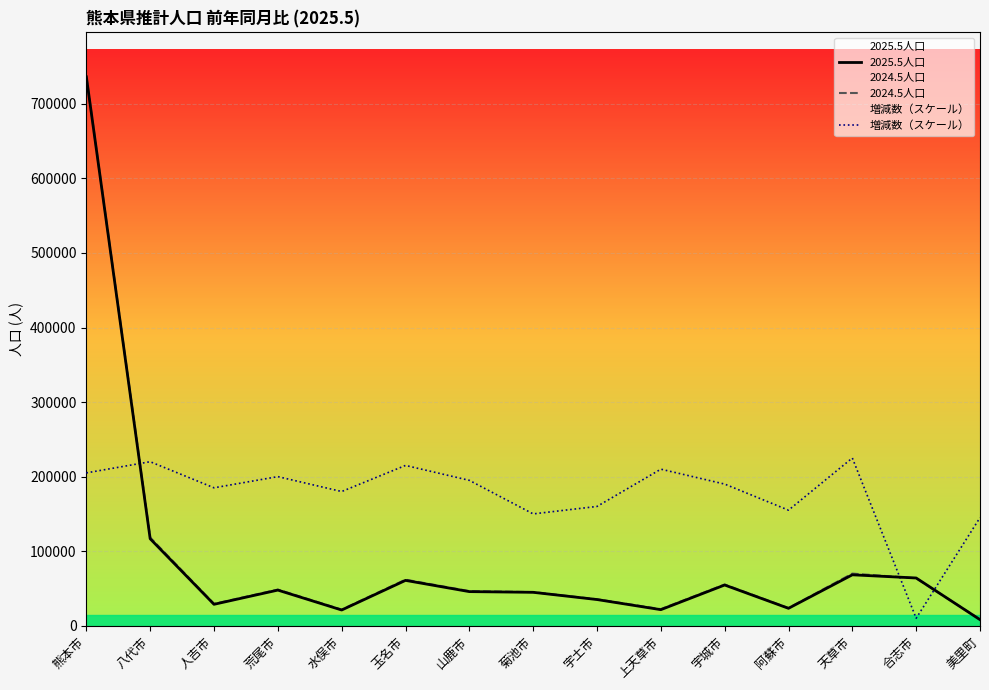

How many intersections are there between 2024.5人口 and 2025.5人口?

2